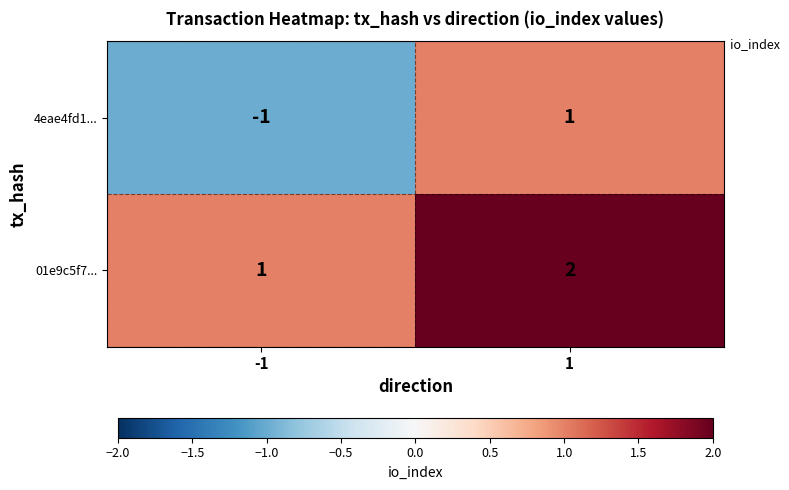

Reading left to right, extract all data points from this chart.

4eae4fd1...: -1=-1	1=1
01e9c5f7...: -1=1	1=2